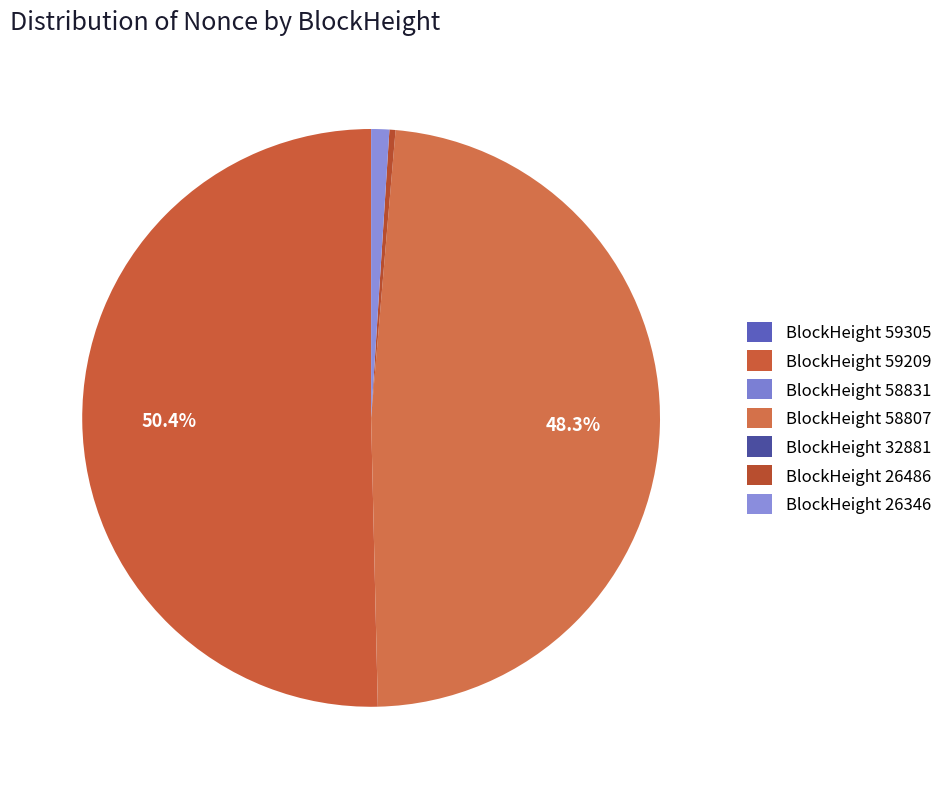

Which slice represents more than half of the pie?

59209